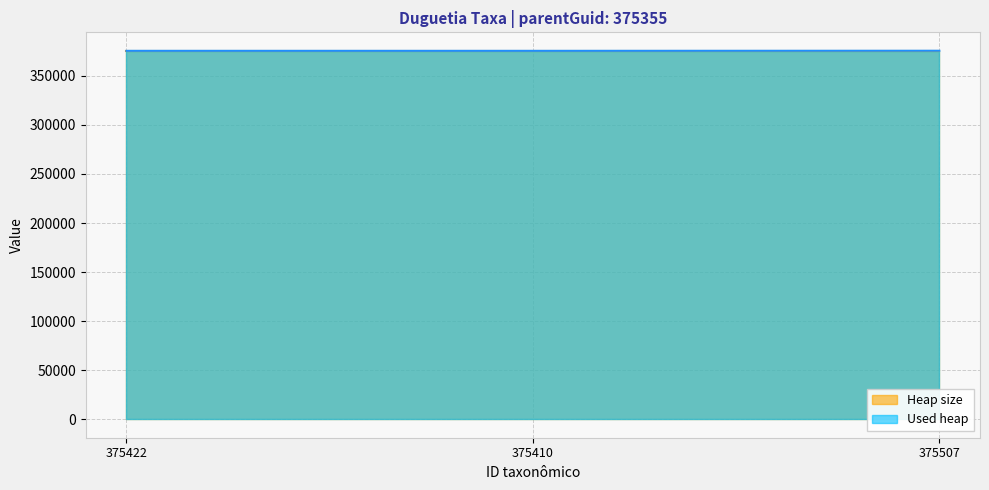

At which category does the chart reach its peak across all series?

375507